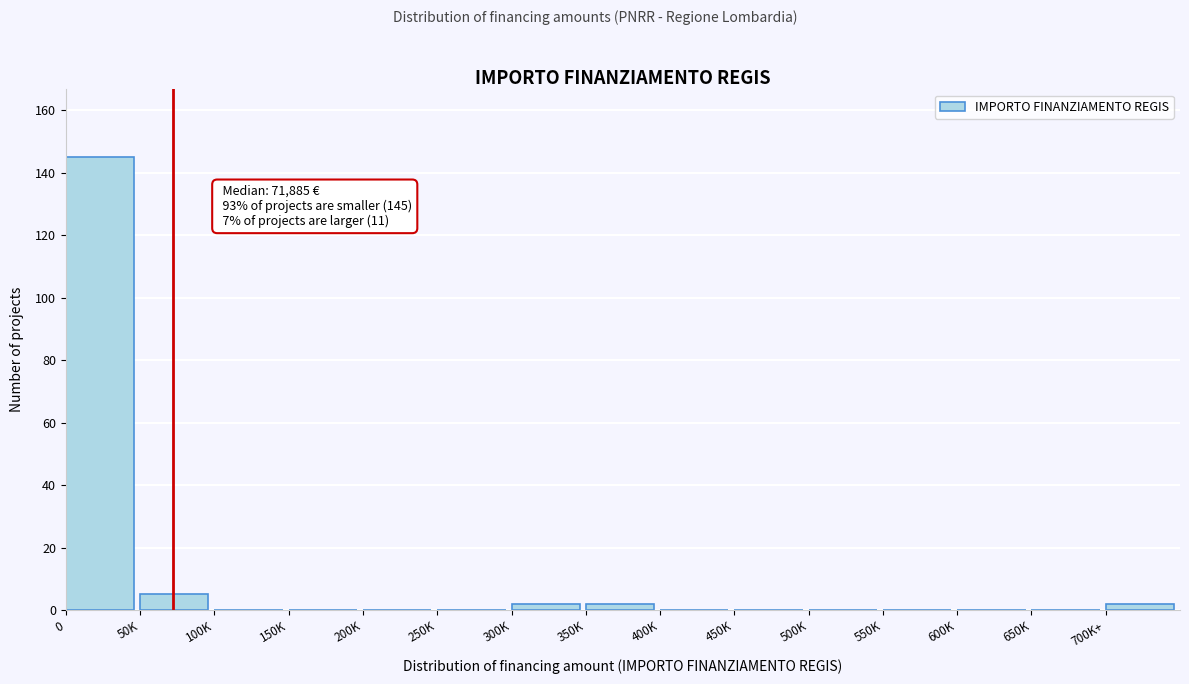

Reading right to left, transcribe all the data shown in this chart.

700K+=2	650K=0	600K=0	550K=0	500K=0	450K=0	400K=0	350K=2	300K=2	250K=0	200K=0	150K=0	100K=0	50K=5	0=145